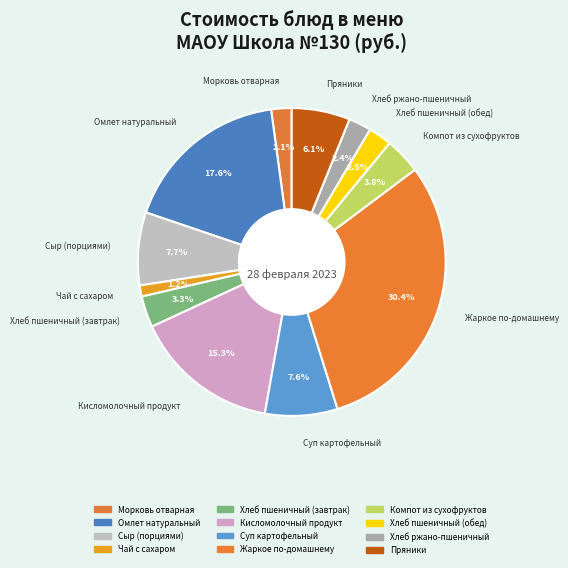

Is it true that Жаркое по-домашнему is 37% of the pie?

False